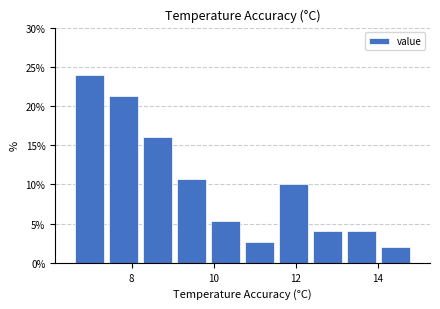

Reading left to right, transcribe this chart: for each bar, give the range it covers on the x-axis and its height. Neither the bar edges nor the heights are printed on the chart, so give them approximately, as read against the axes.

6.6 to 7.4: 24.0
7.4 to 8.2: 21.5
8.2 to 9.0: 16.0
9.0 to 9.8: 10.5
9.8 to 10.8: 5.5
10.8 to 11.6: 2.5
11.6 to 12.4: 10.0
12.4 to 13.2: 4.0
13.2 to 14.0: 4.0
14.0 to 14.8: 2.0